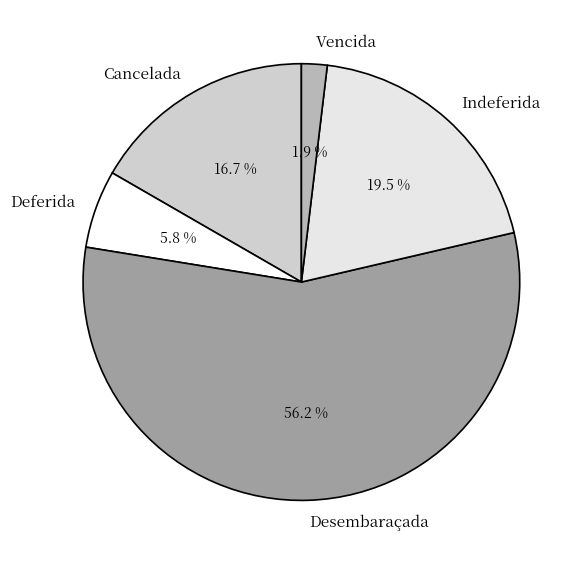

Approximately how many times larger is the value at Desembaraçada compared to Indeferida?

2.9